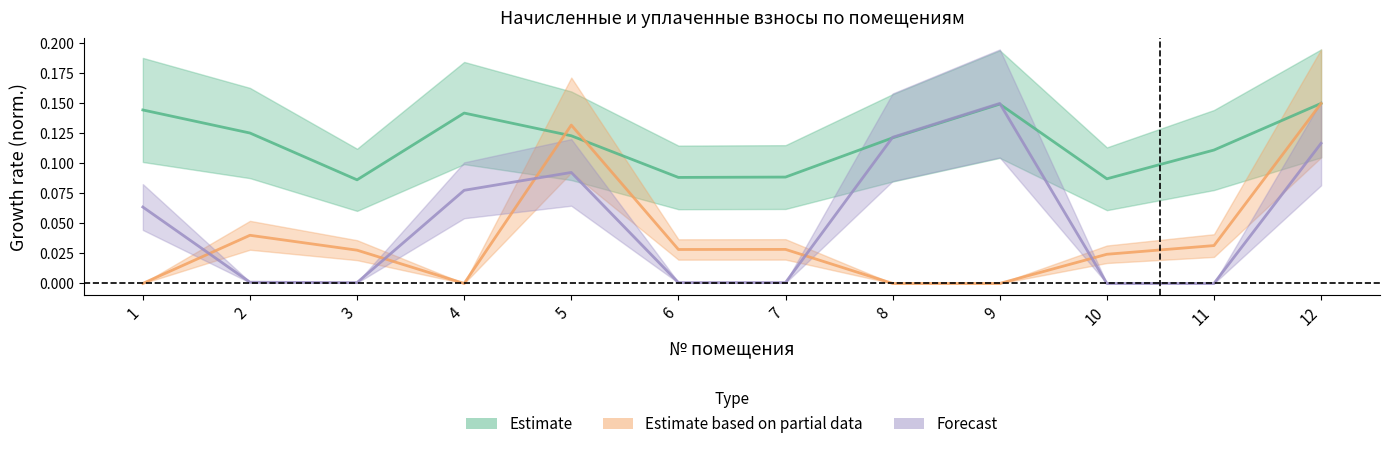

Is it true that уплачено equals 0.0 at 11?

False